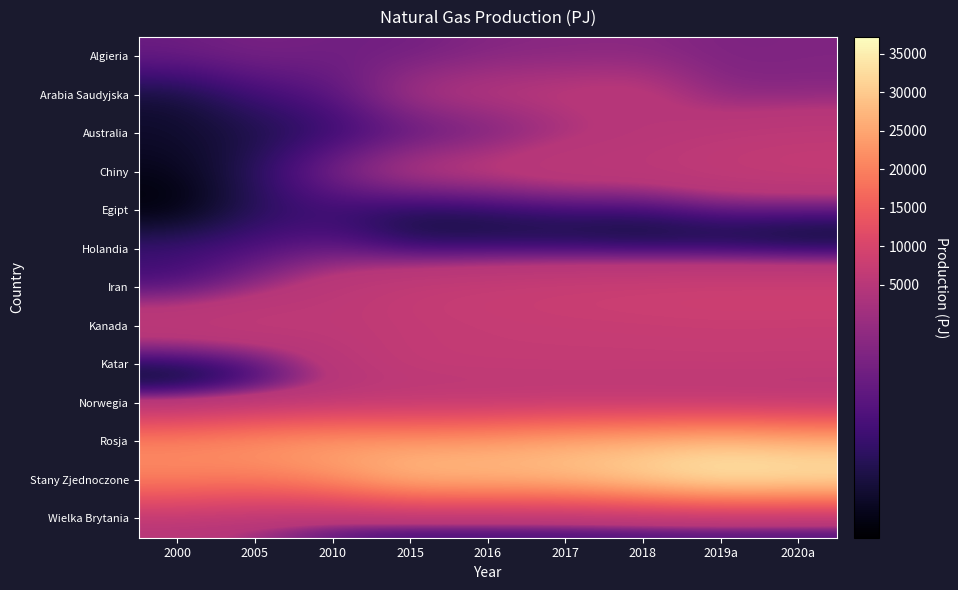

Between 2005 and 2020a, which is larger?

2020a